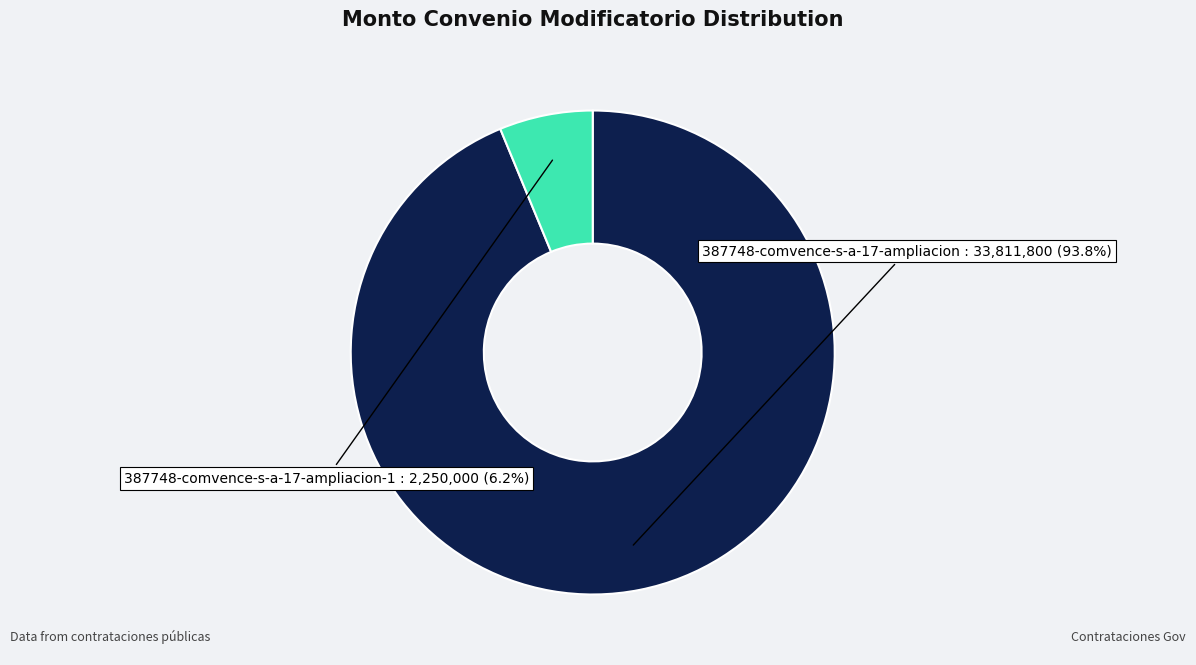

Does any single category account for the majority?

Yes